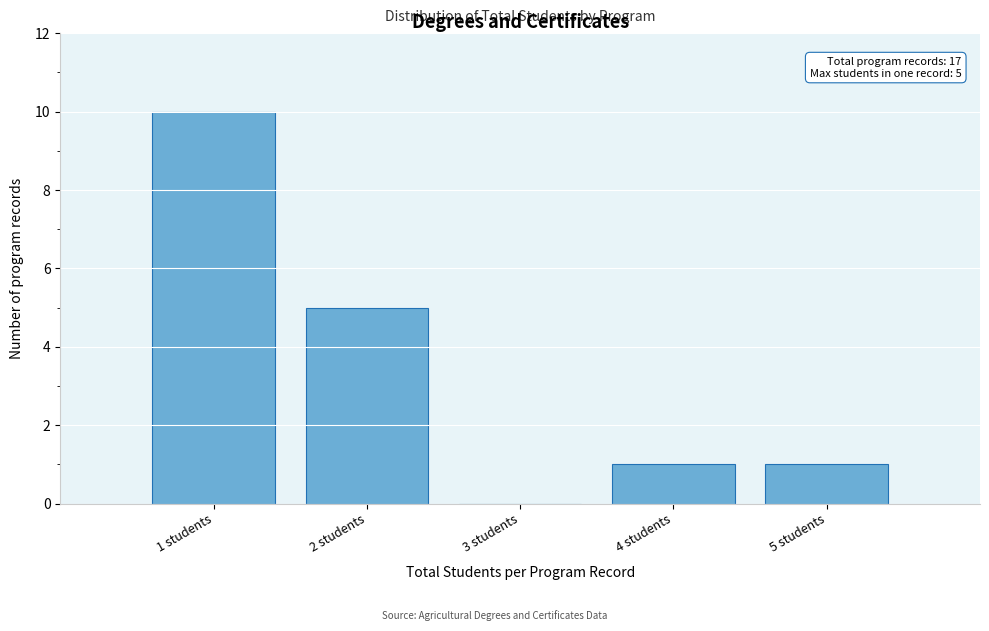

Which range on the x-axis has the tallest bar?

0.5 to 1.5